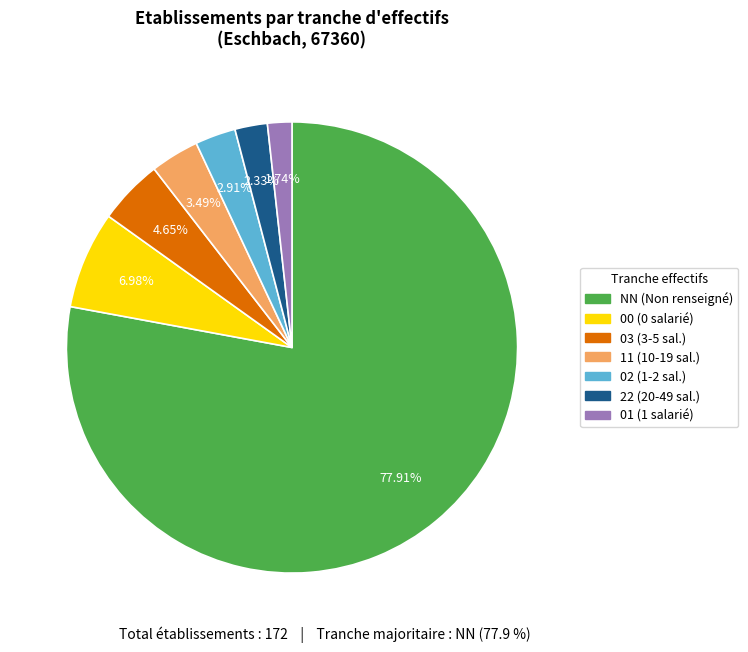

Is NN the majority of the pie?

Yes